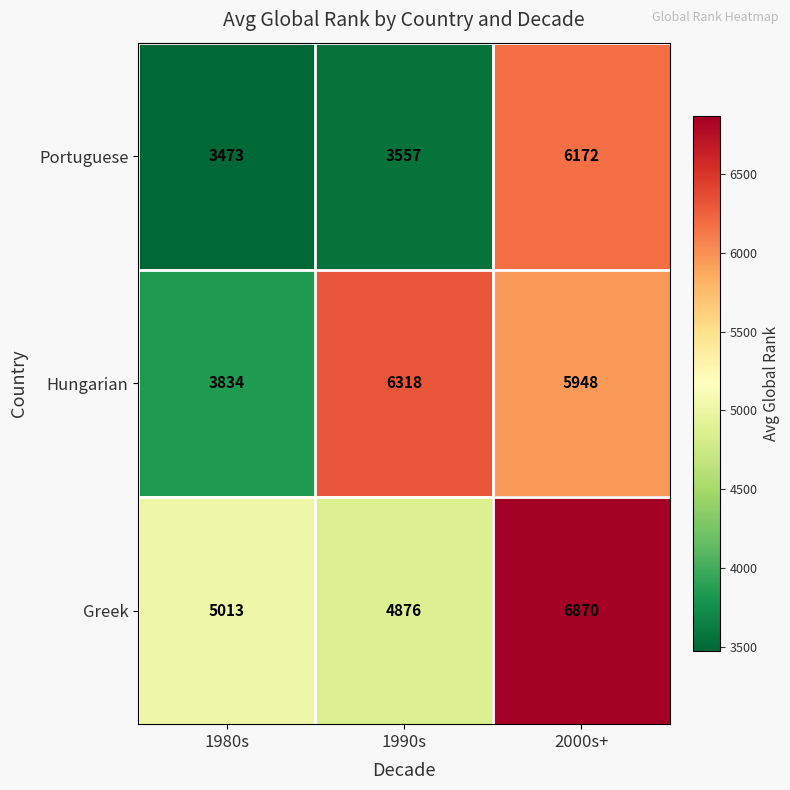

Reading left to right, extract all data points from this chart.

Portuguese: 3473	3557	6172
Hungarian: 3834	6318	5948
Greek: 5013	4876	6870